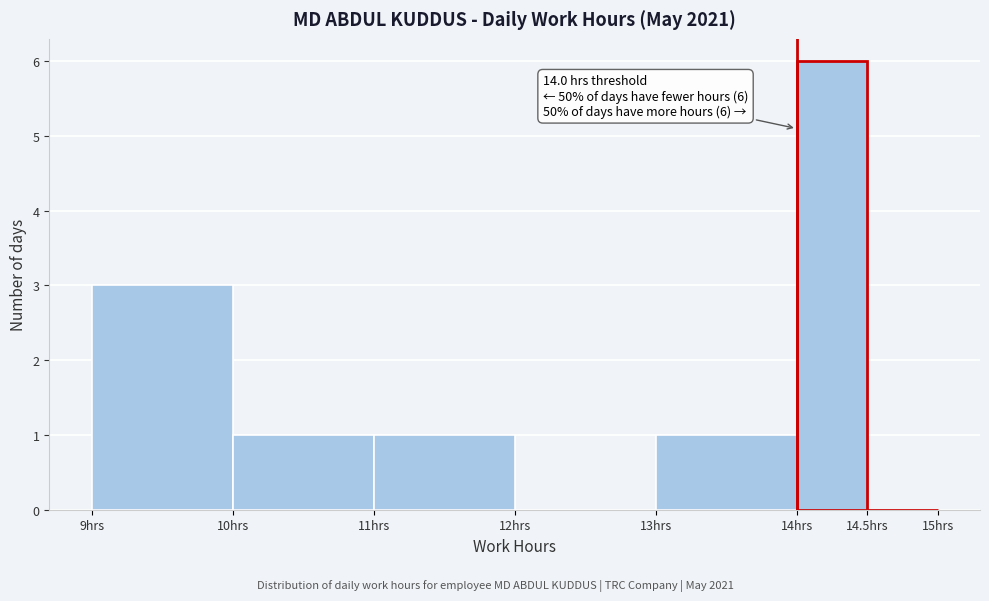

Over which range of the x-axis is the bar tallest?

14.0 to 14.5